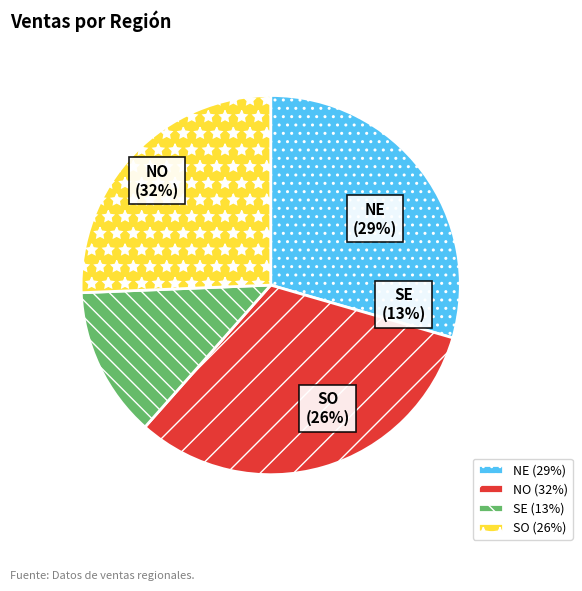

Combined, what portion of the pie is NE and NO?

61.5%